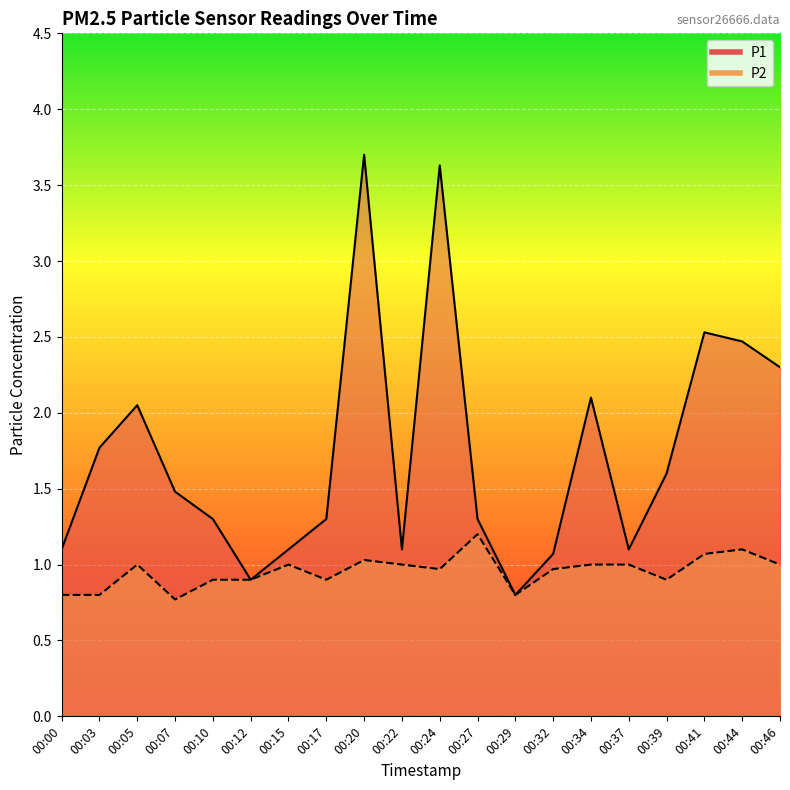

True or false: P2 has more than 1 points higher than both neighbors.

True